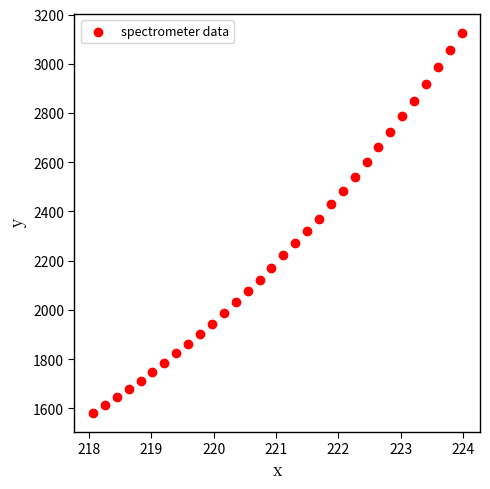

What is the range of X values (max minus min)?

5.9